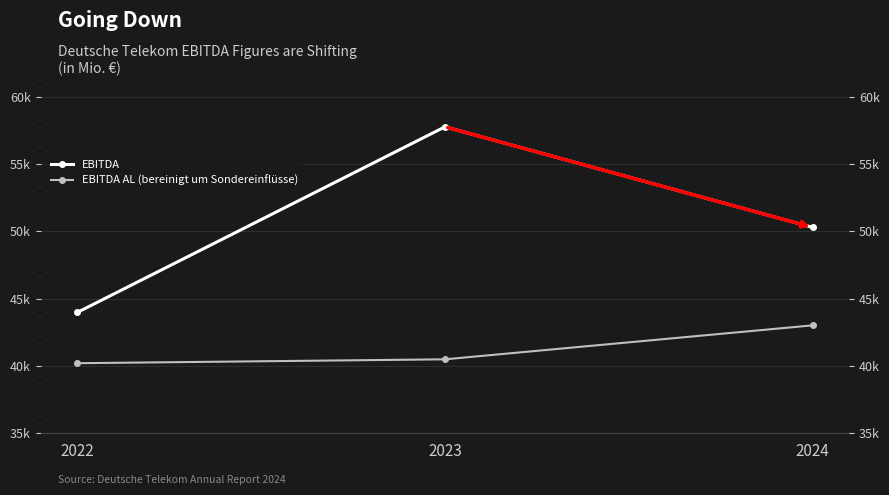

Reading left to right, what are all the values shown in this chart?

EBITDA: 43986	57777	50304
EBITDA AL (bereinigt um Sondereinflüsse): 40208	40497	43021